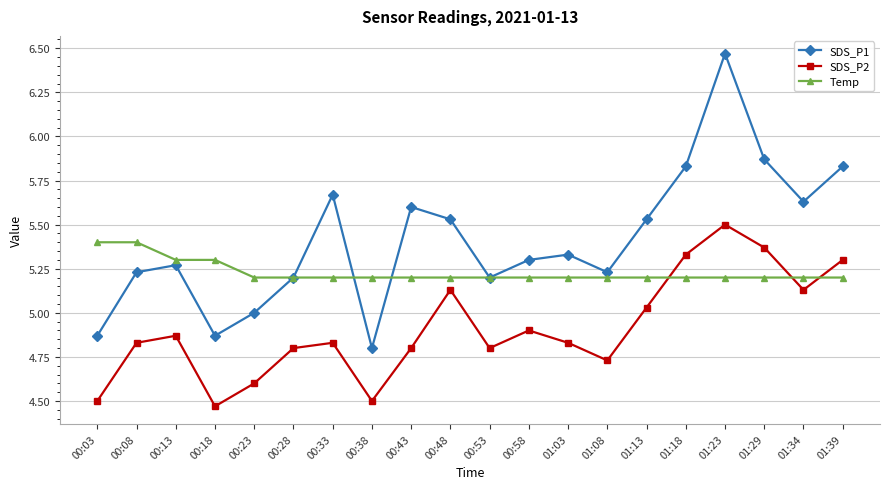

At which label is SDS_P2 closest to 4?

00:18